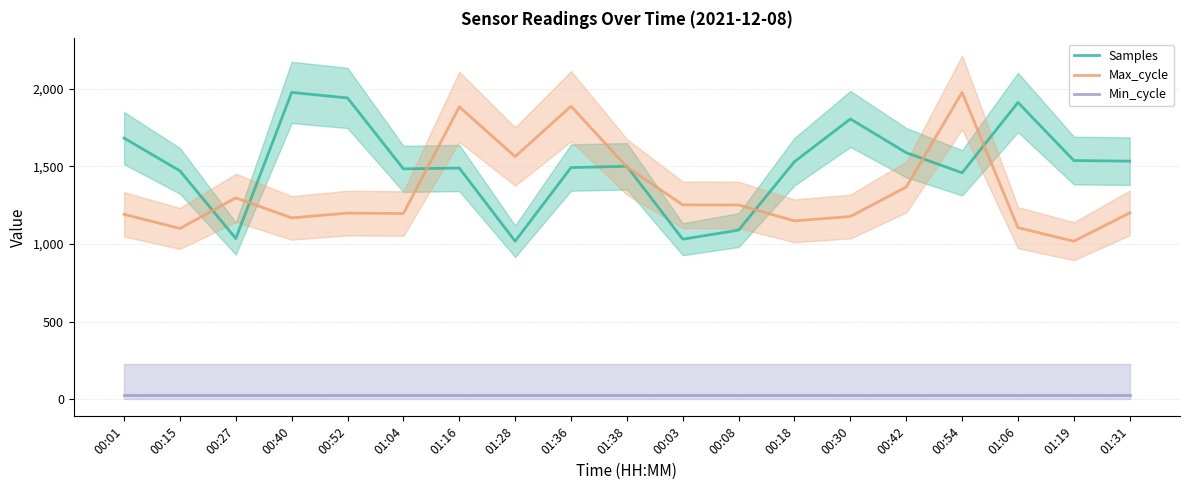

What is the label of the 3rd point from the right?

01:06